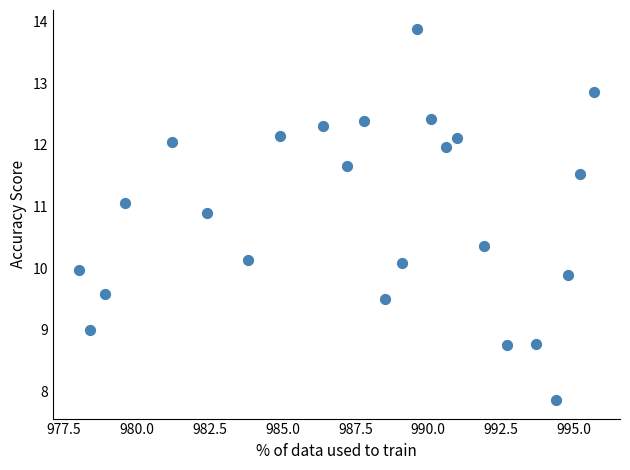

What is the range of X values (max minus min)?

17.7